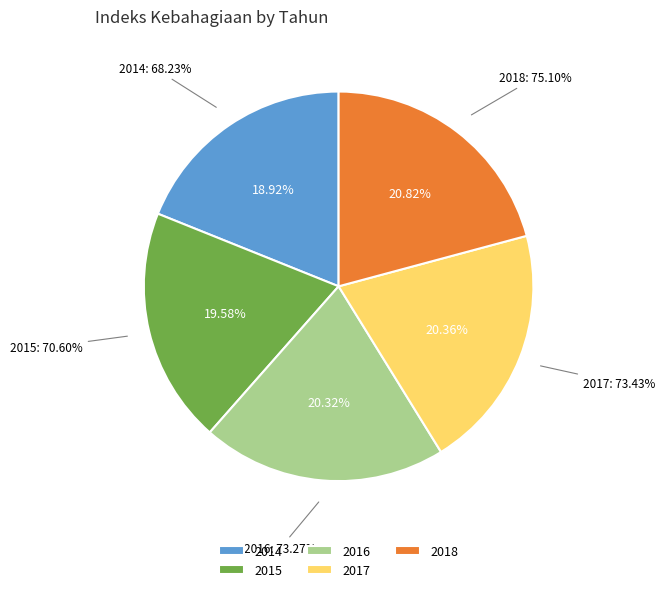

To the nearest percent, what is the difference between the 2016 and 2015 slice percentages?

1%